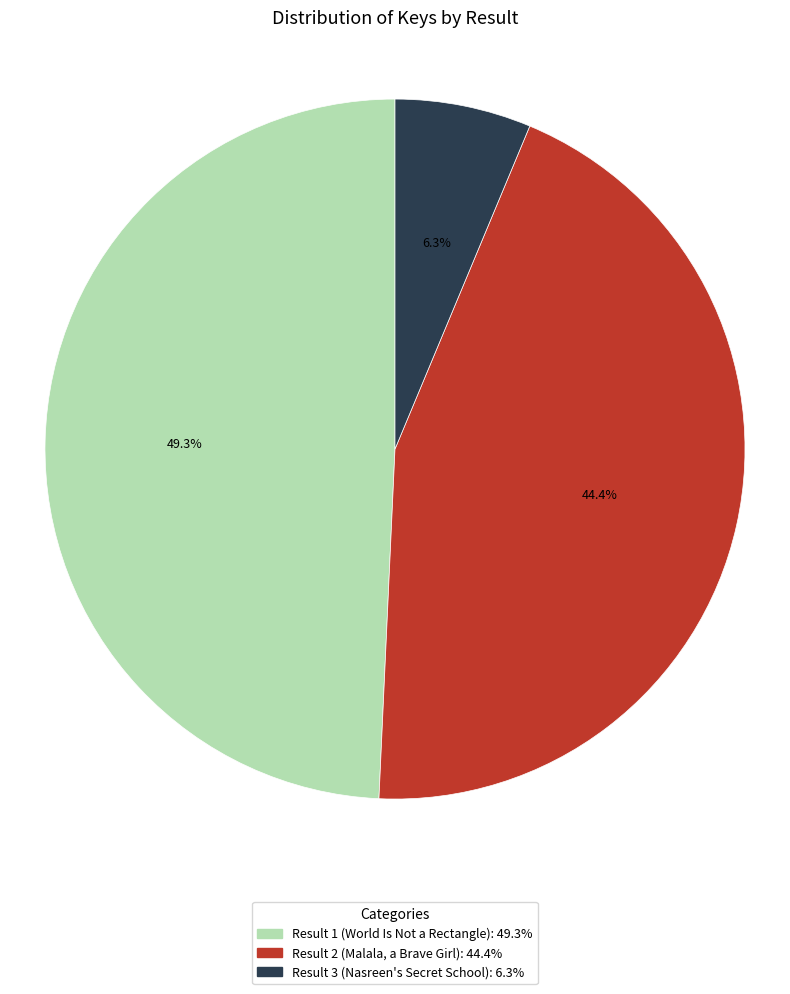

Count the number of slices in the pie.

3